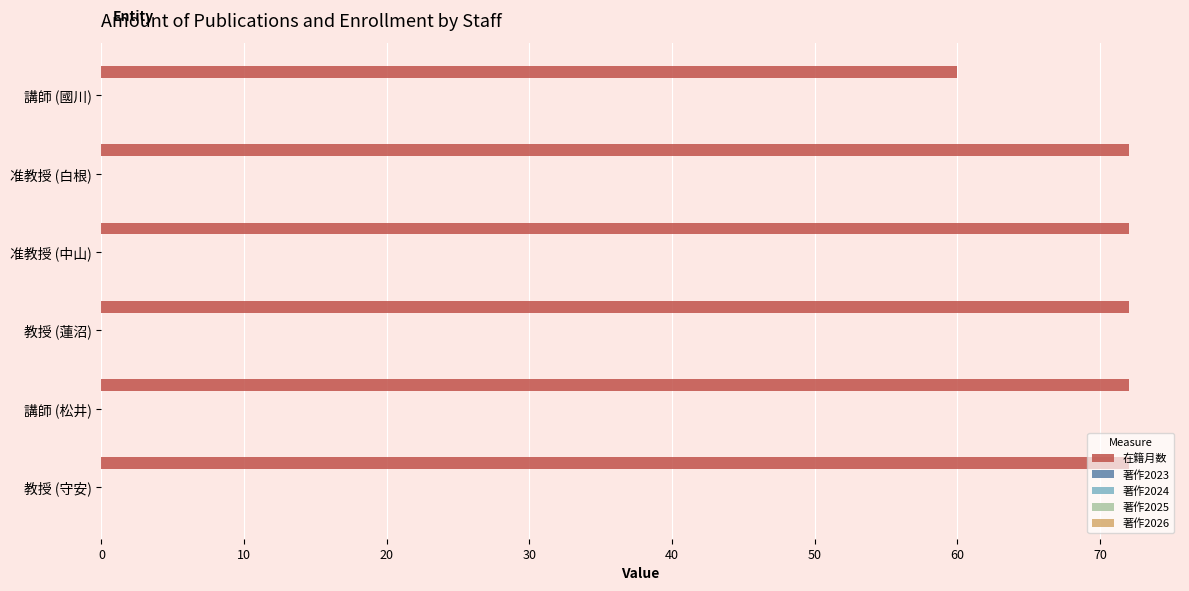

What is the value of the 2nd bar from the top?

72